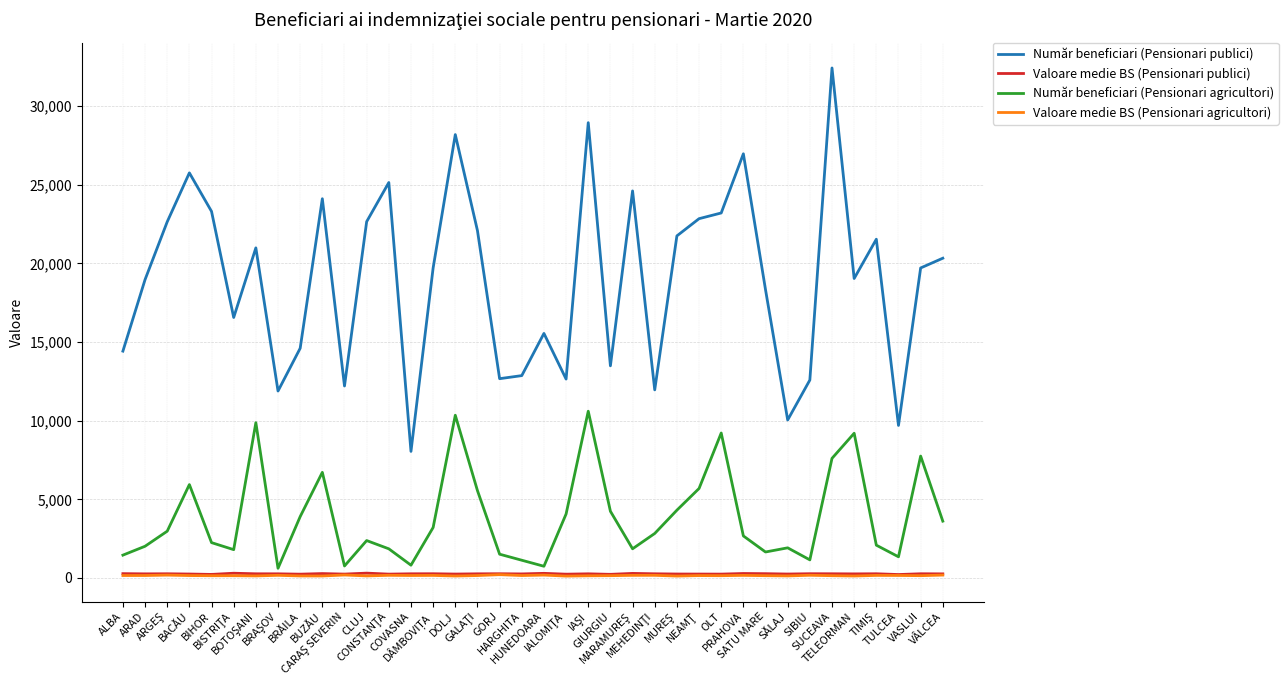

True or false: Număr beneficiari (Pensionari agricultori) has a value of 6715.0 at BUZĂU.

True